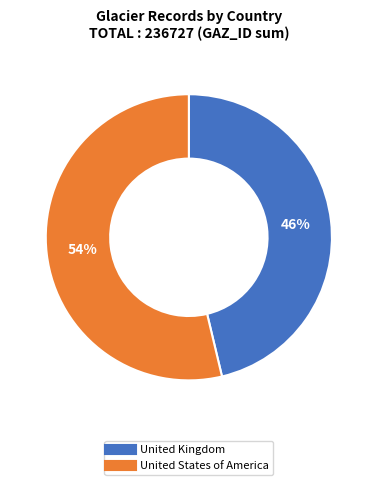

What percentage is the United States of America slice, to the nearest percent?

54%